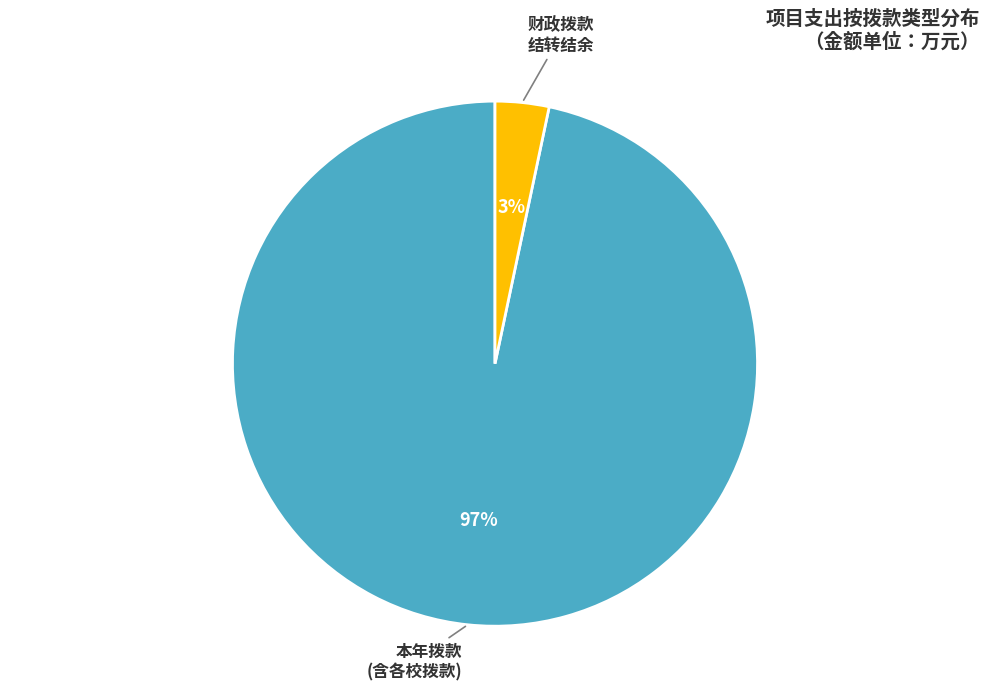

Does any single category account for the majority?

Yes